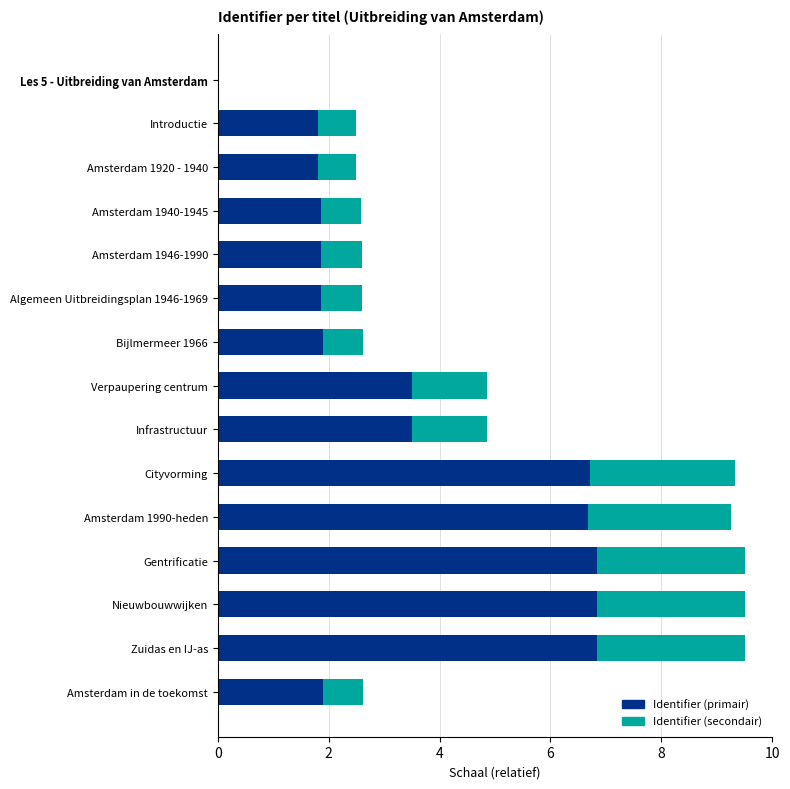

What is the maximum value for Identifier (primair)?

6.8